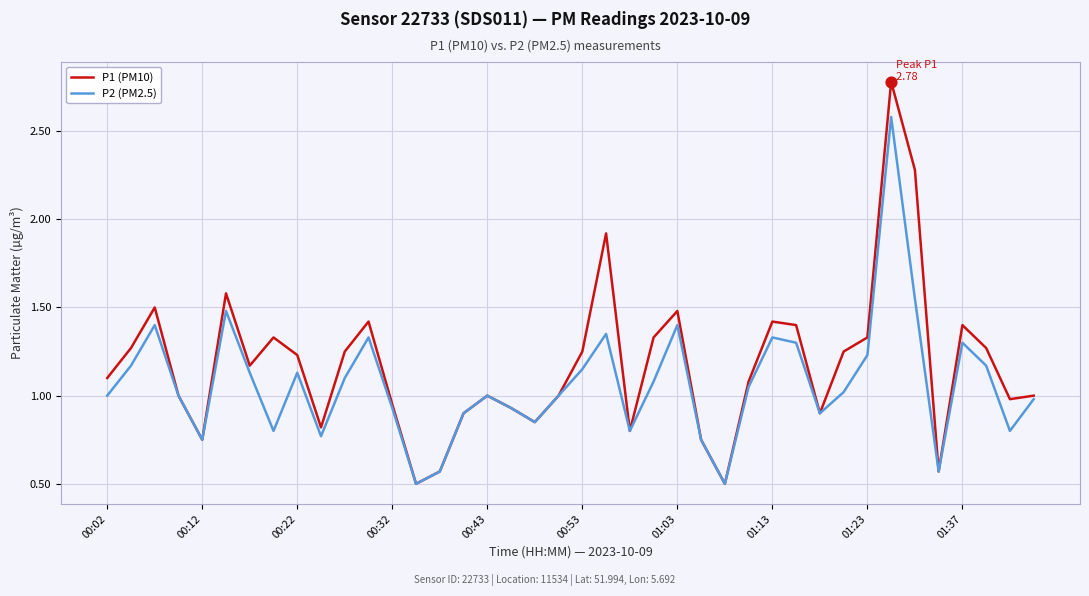

Which series has the largest total across all categories?

P1 (PM10)